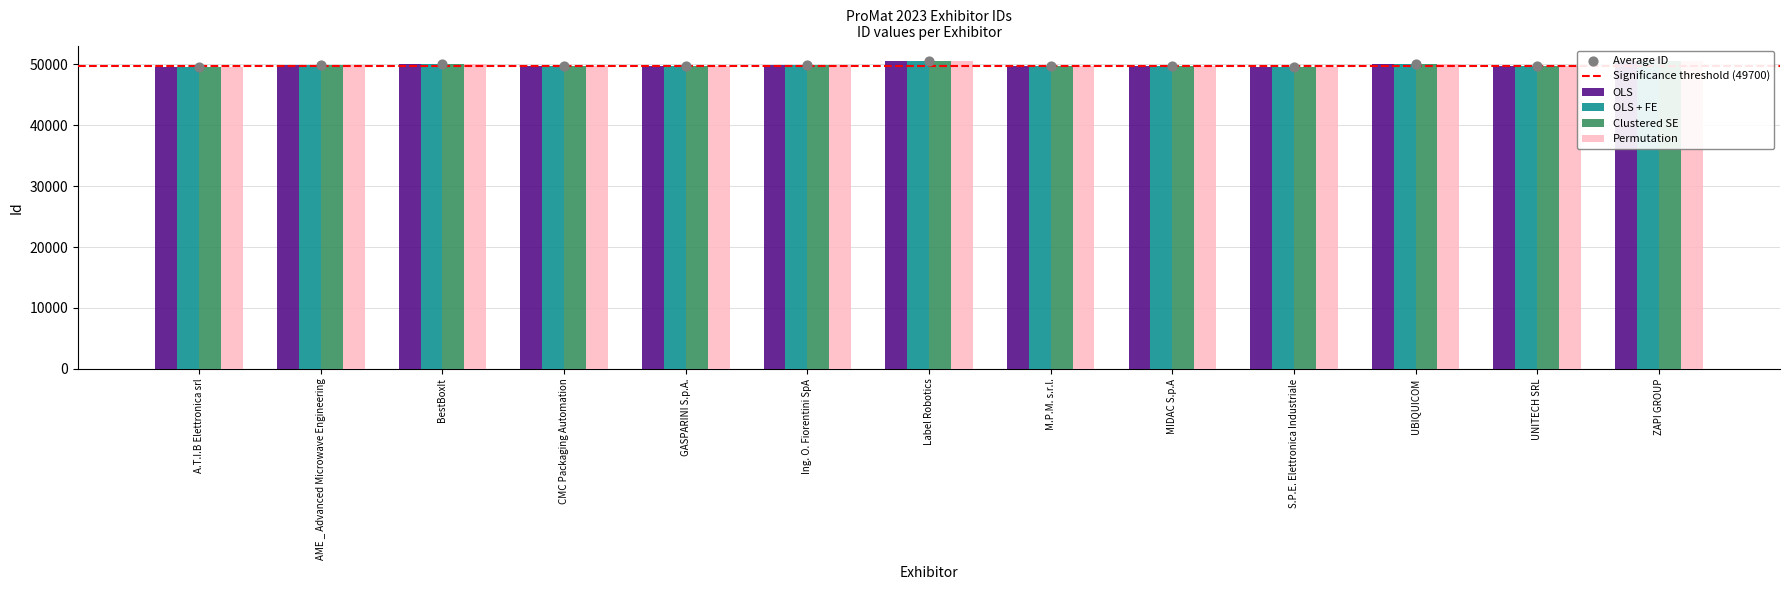

At which category is the sum across all series the highest?

ZAPI GROUP